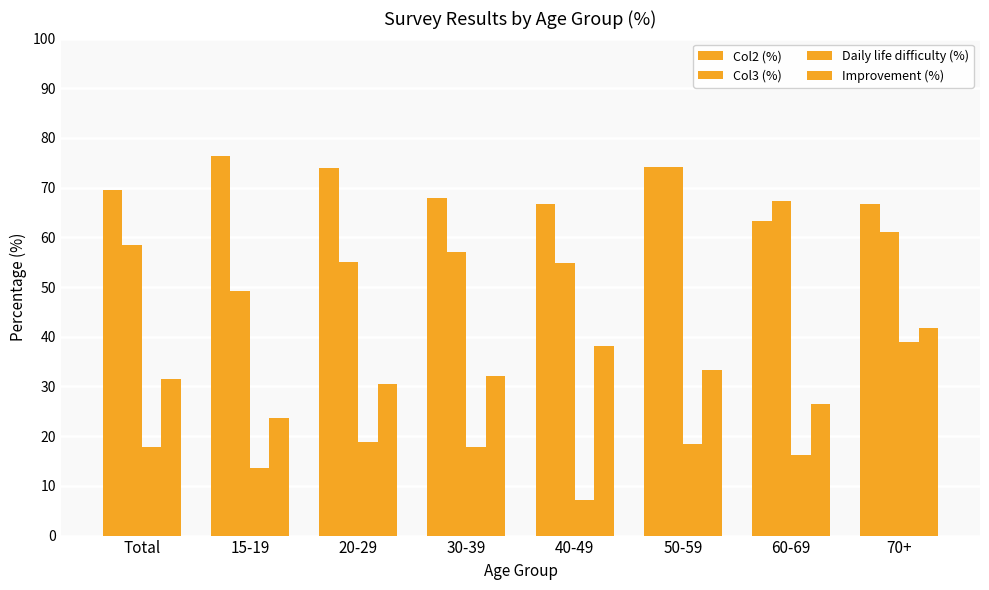

What is the difference between the second highest and minimum values in the Improvement (%) series?

14.4